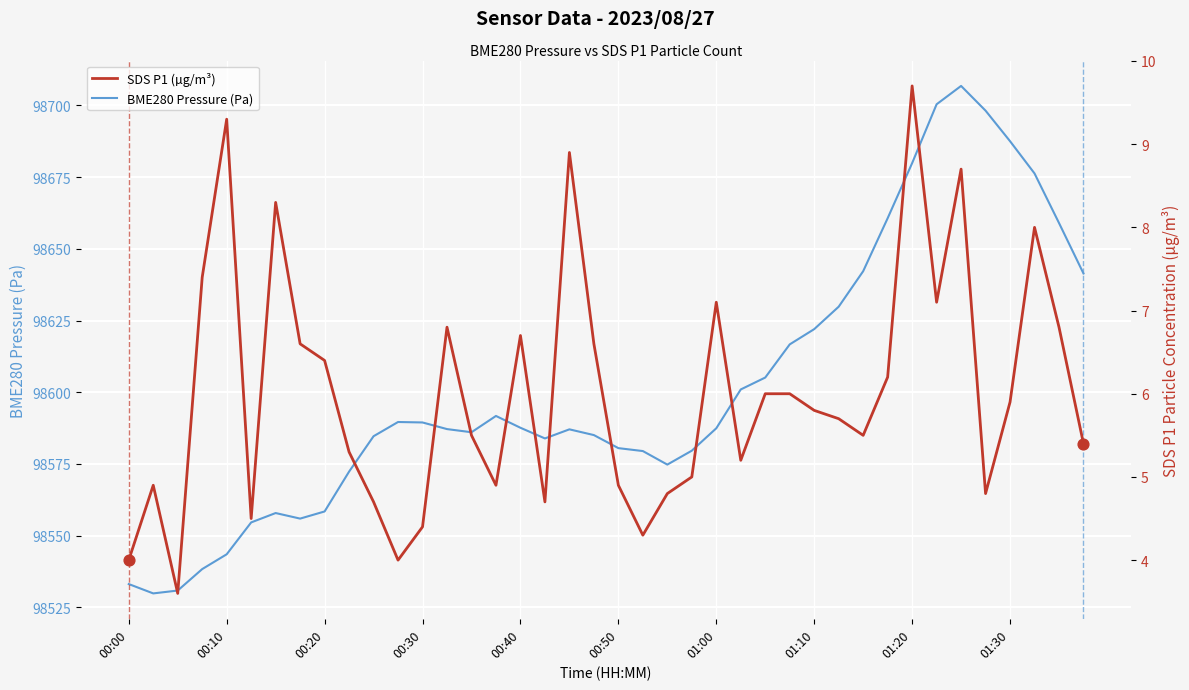

Which series reaches the minimum Y coordinate?

SDS P1 (µg/m³)